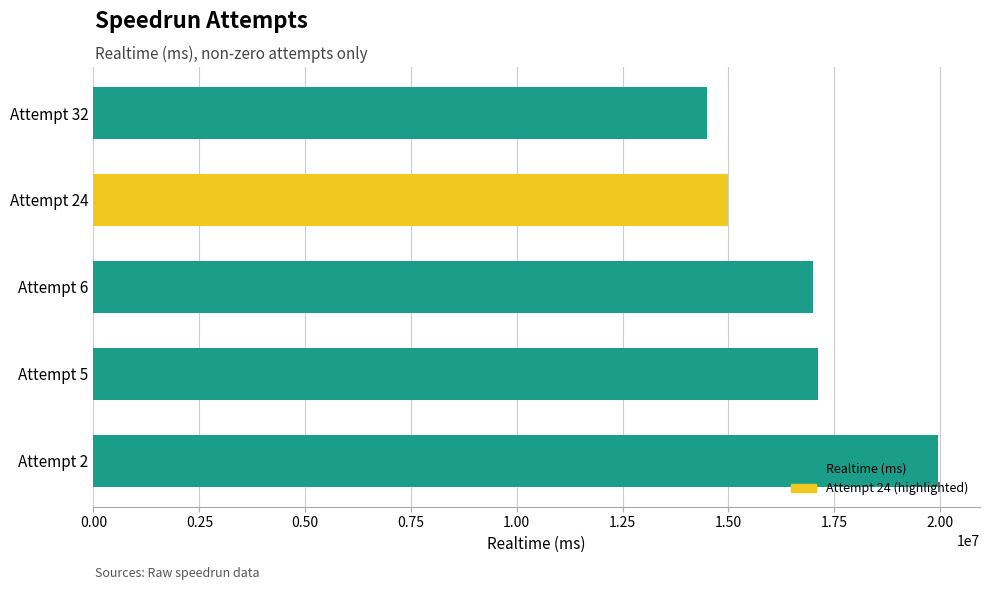

What is the average value?

16706673